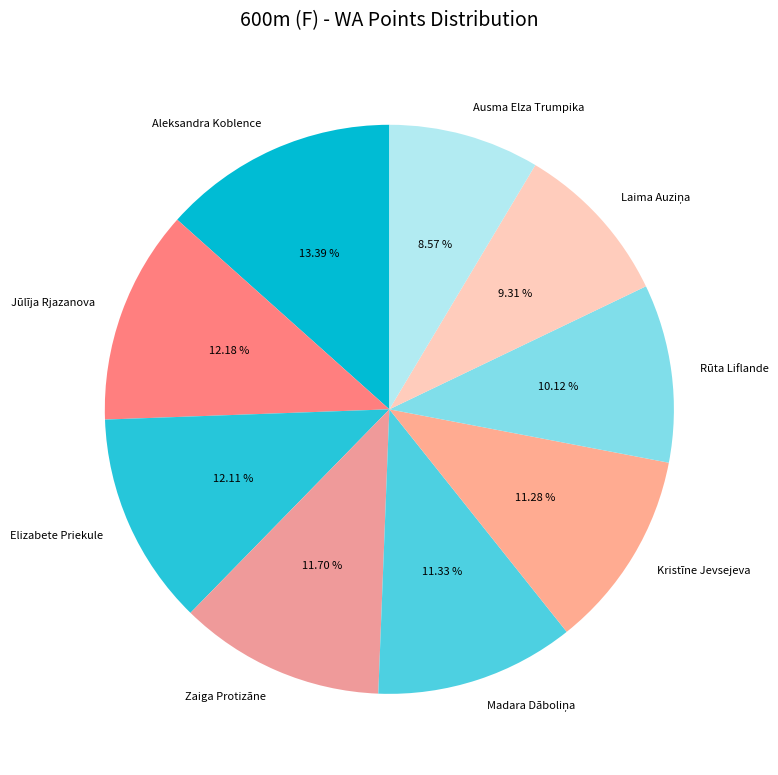

Combined, do Zaiga Protizāne and Kristīne Jevsejeva account for over 50%?

No